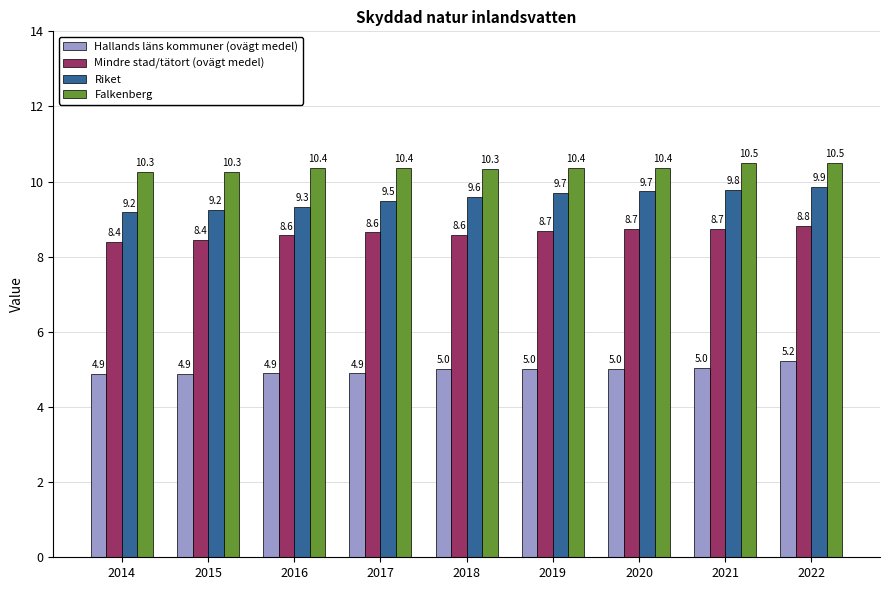

At which label does Falkenberg reach its peak?

2021